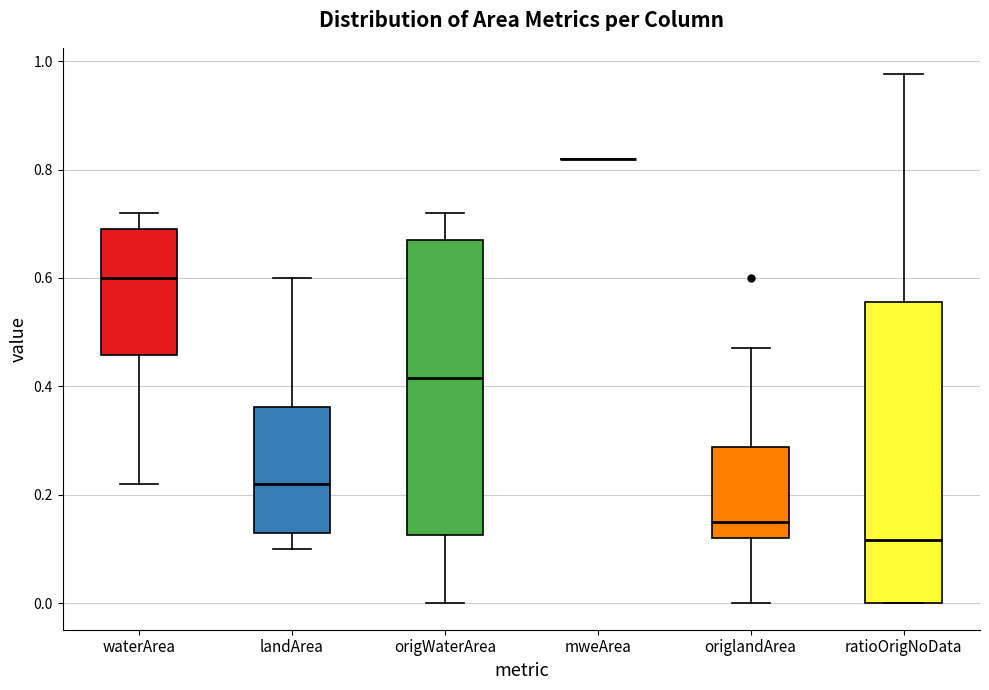

Reading left to right, read every box against the y-axis: the position of its median line, the range the box covers, and the ends of its whiskers. The values are not printed on the chart, so give them approximately, as read against the axis.

waterArea: median 0.60, box 0.46 to 0.70, whiskers 0.22 to 0.72
landArea: median 0.22, box 0.14 to 0.36, whiskers 0.10 to 0.60
origWaterArea: median 0.42, box 0.12 to 0.68, whiskers 0.00 to 0.72
mweArea: box collapsed to a line at 0.82, whiskers 0.82 to 0.82
origlandArea: median 0.16, box 0.12 to 0.28, whiskers 0.00 to 0.48
ratioOrigNoData: median 0.12, box 0.00 to 0.56, whiskers 0.00 to 0.98